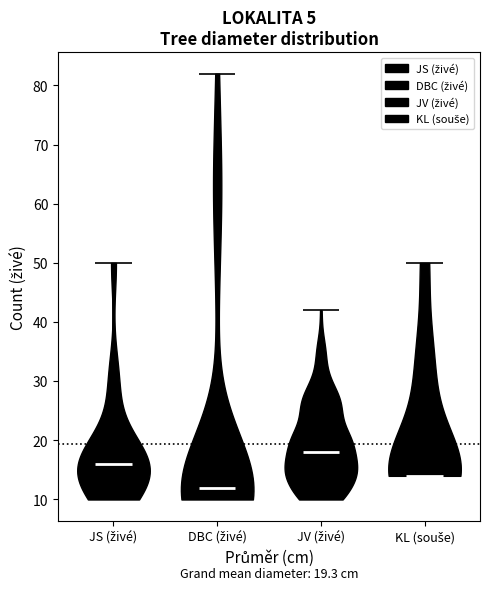

Which violin has the highest median line?

JV (živé)